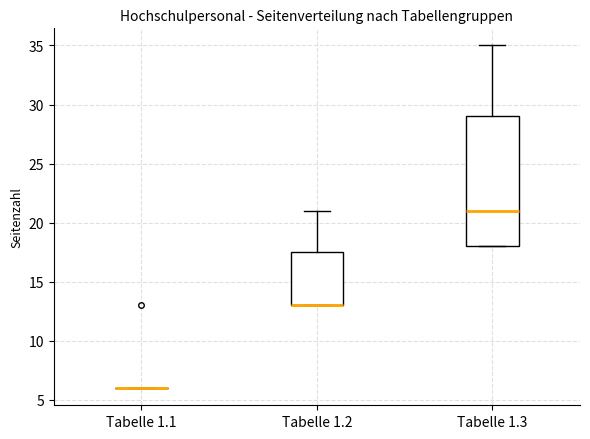

Reading left to right, transcribe this box plot: for each box, give where its median line is, the range the box spans, and where its two whiskers end, as read against the y-axis. The values are not printed on the chart, so give them approximately, as read against the axis.

Tabelle 1.1: box collapsed to a line at 6.0, whiskers 6.0 to 6.0
Tabelle 1.2: median 13.0 (drawn on the box's lower edge), box 13.0 to 17.5, whiskers 13.0 to 21.0
Tabelle 1.3: median 21.0, box 18.0 to 29.0, whiskers 18.0 to 35.0